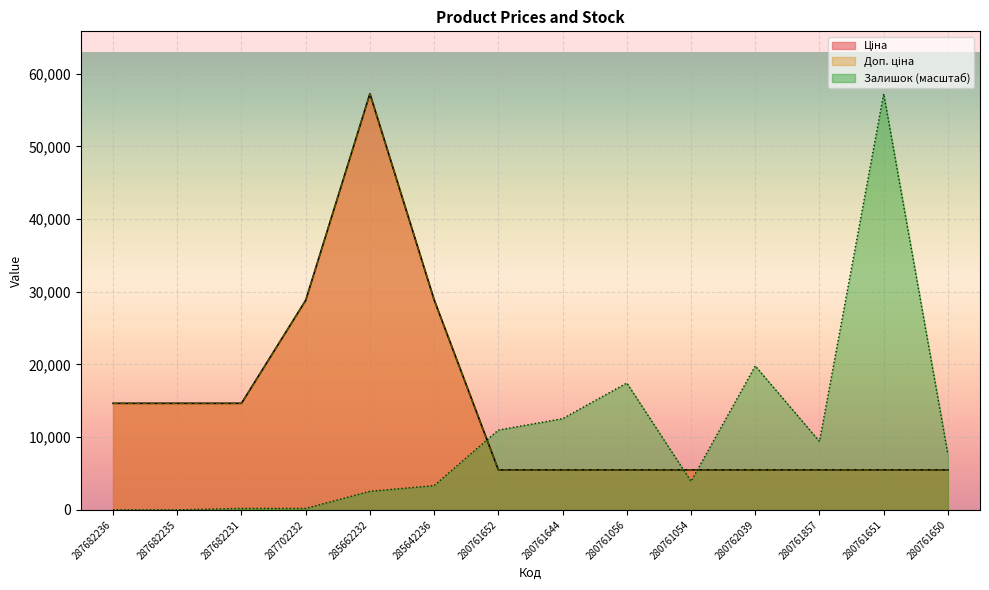

What is the difference between the highest and lowest values at 285642236?

25558.1